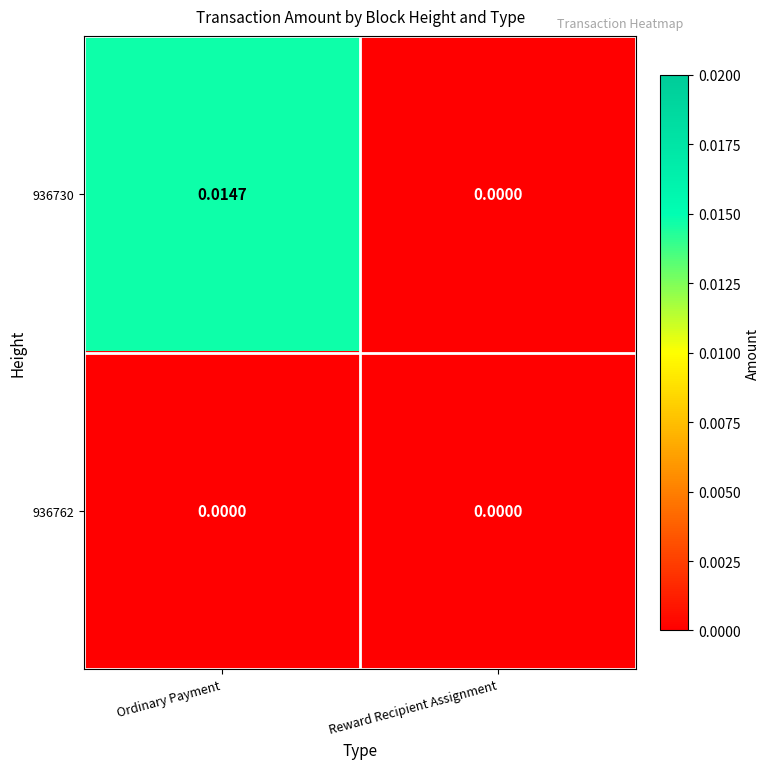

At which category is the sum across all series the highest?

Ordinary Payment